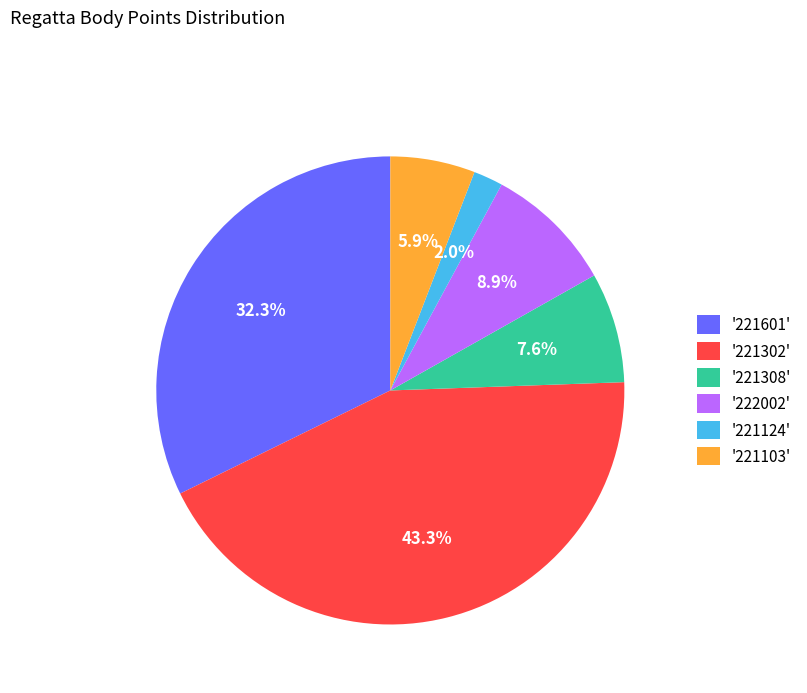

What percentage is NOT represented by '221302'?

56.7%